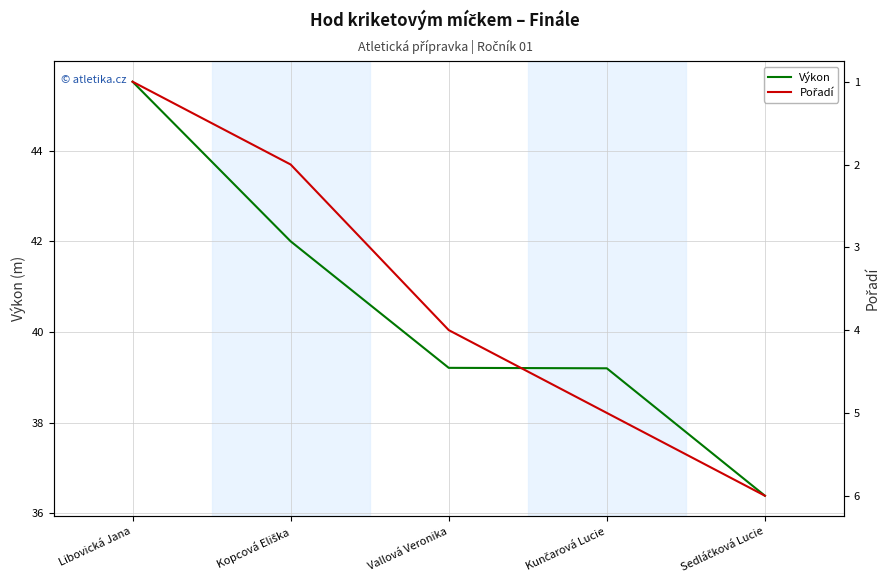

What is the highest value of the Výkon series?

45.5